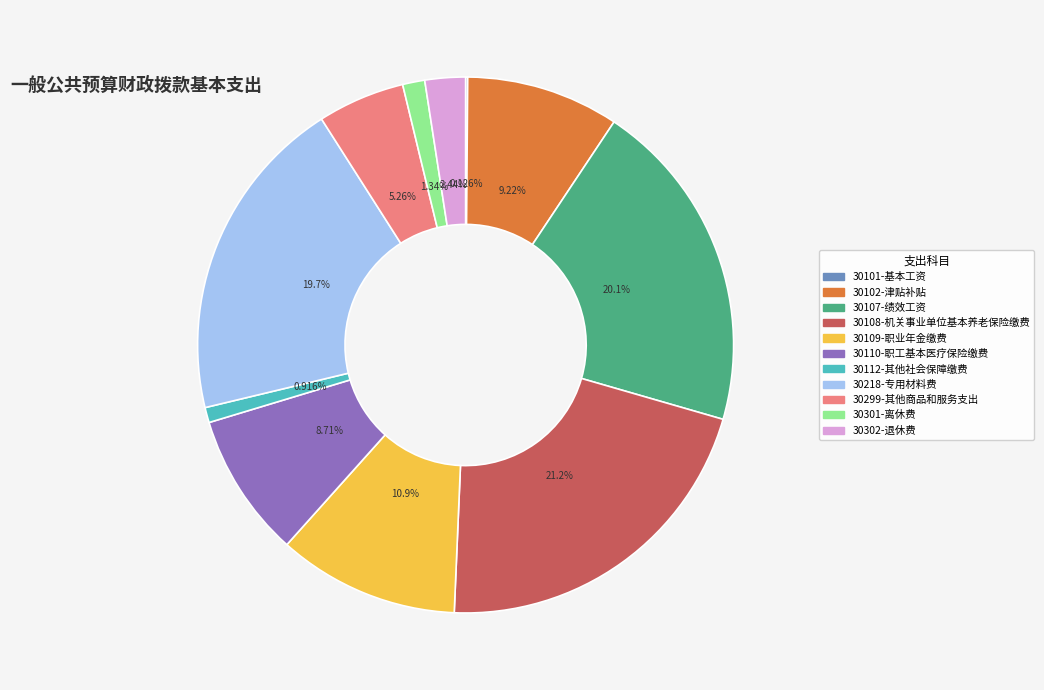

Is the sum of 30102-津贴补贴 and 30109-职业年金缴费 greater than half?

No